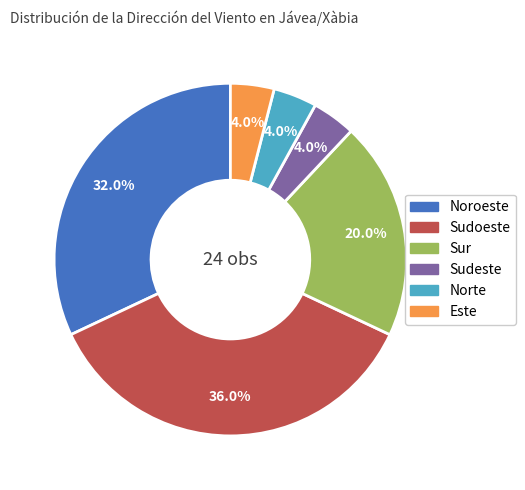

Count the number of slices in the pie.

6